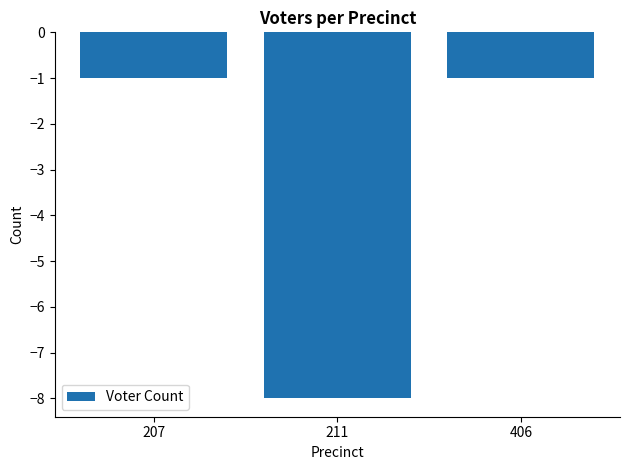

Reading left to right, transcribe all the data shown in this chart.

-1	-8	-1